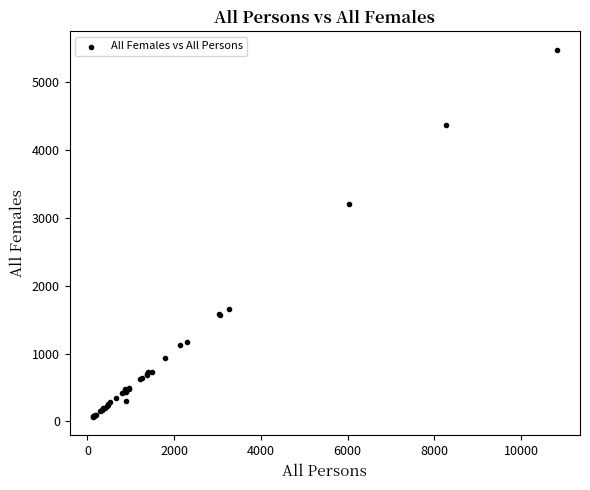

What Y value in the scatter plot is closest to 2773?

3210